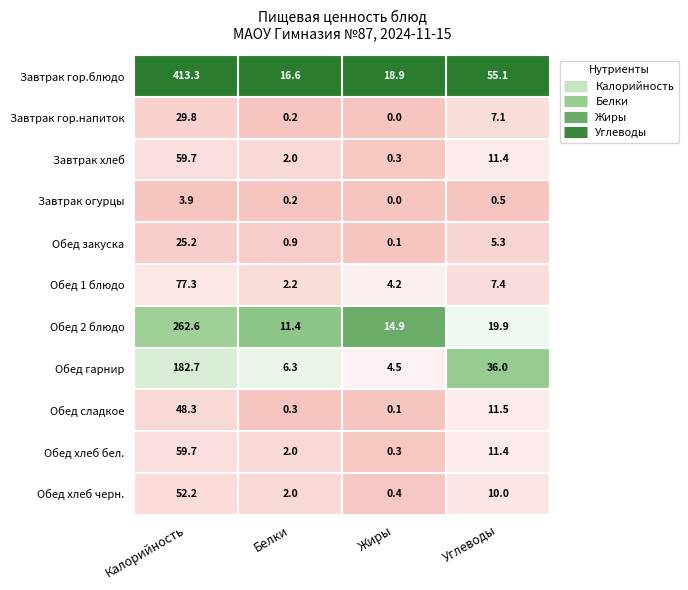

Between Белки and Жиры, which series saw the biggest shift?

Обед 2 блюдо